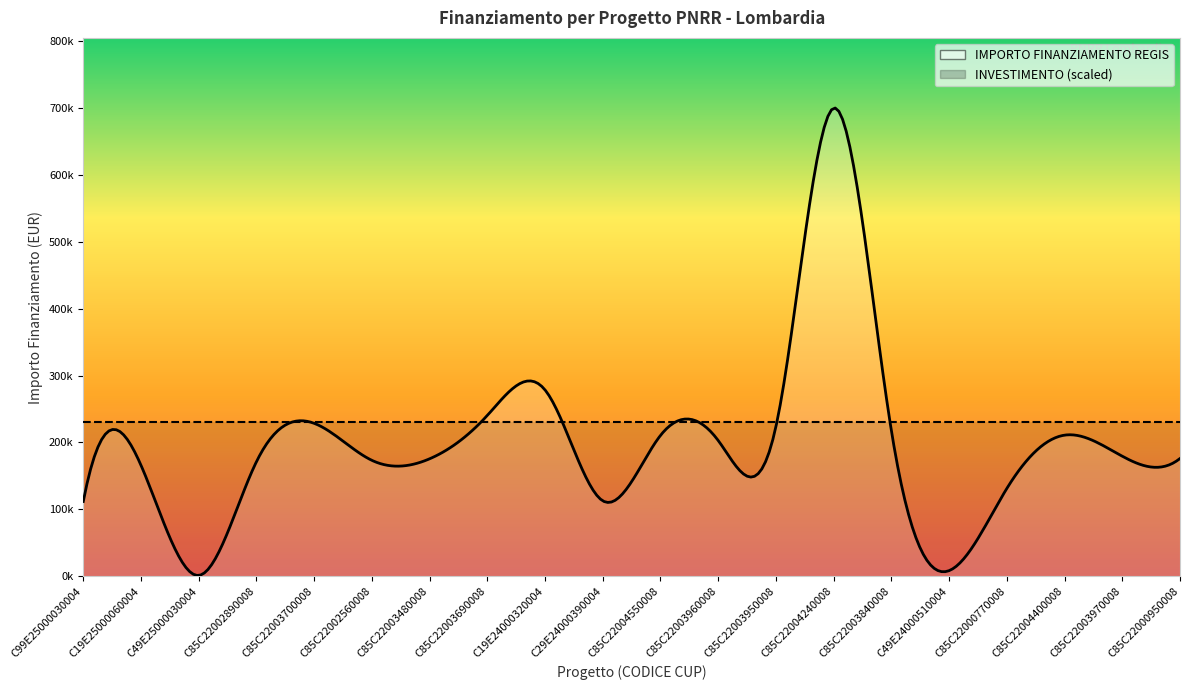

True or false: INVESTIMENTO and IMPORTO FINANZIAMENTO REGIS cross at least once.

False